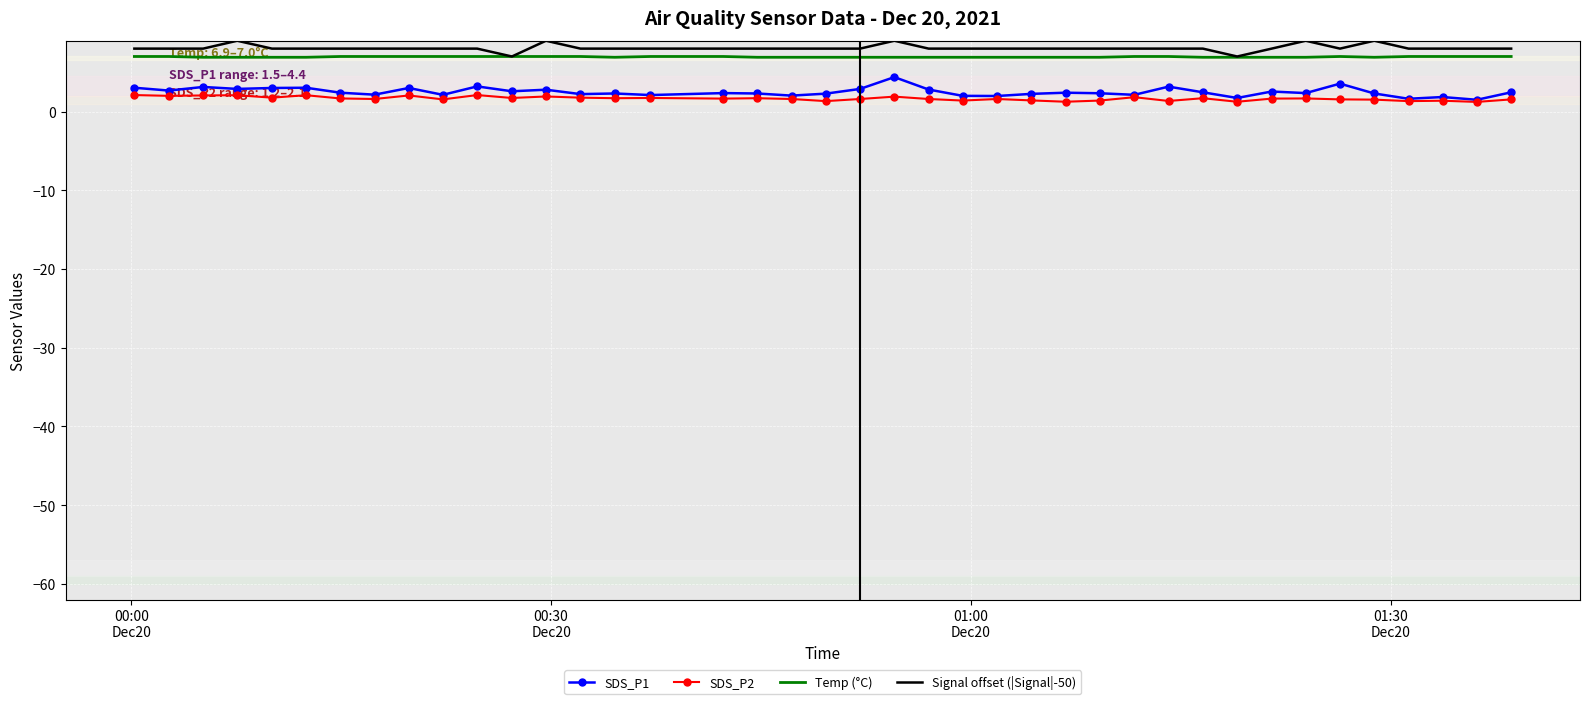

True or false: Temp (°C) and SDS_P1 intersect in this chart.

False